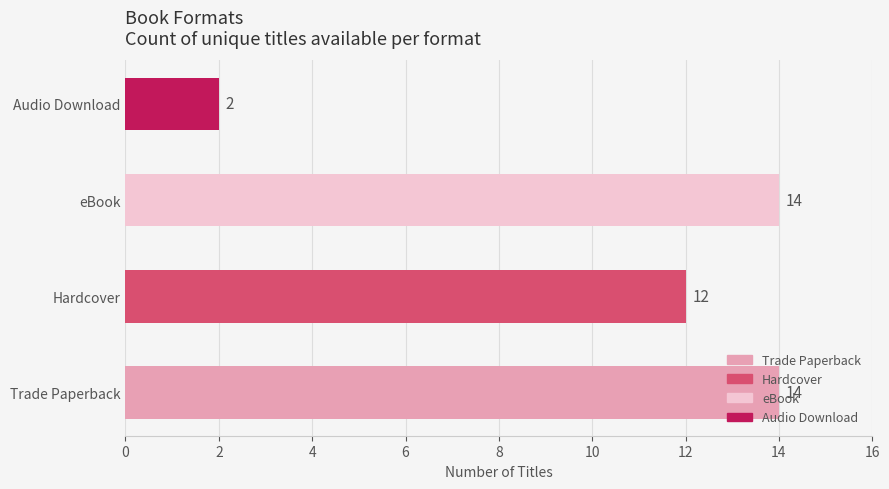

What is the sum of all values?

42